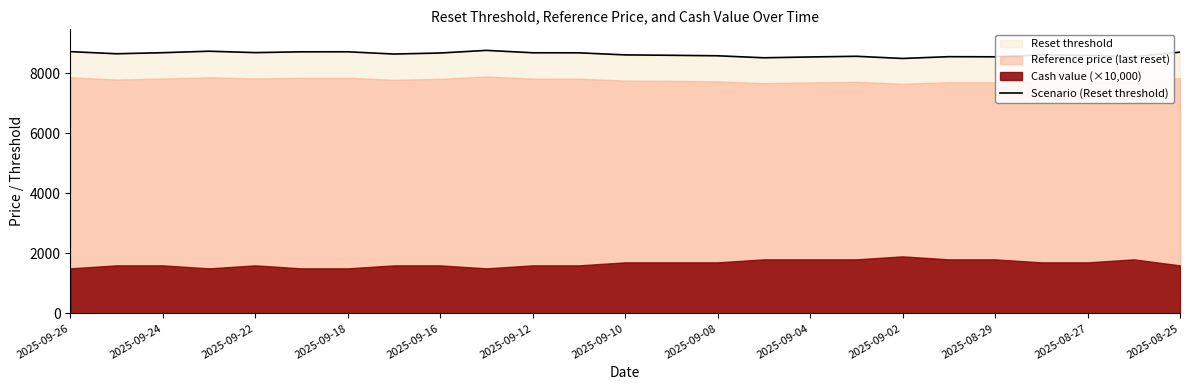

What is the value of the 1st point from the left?

8724.1